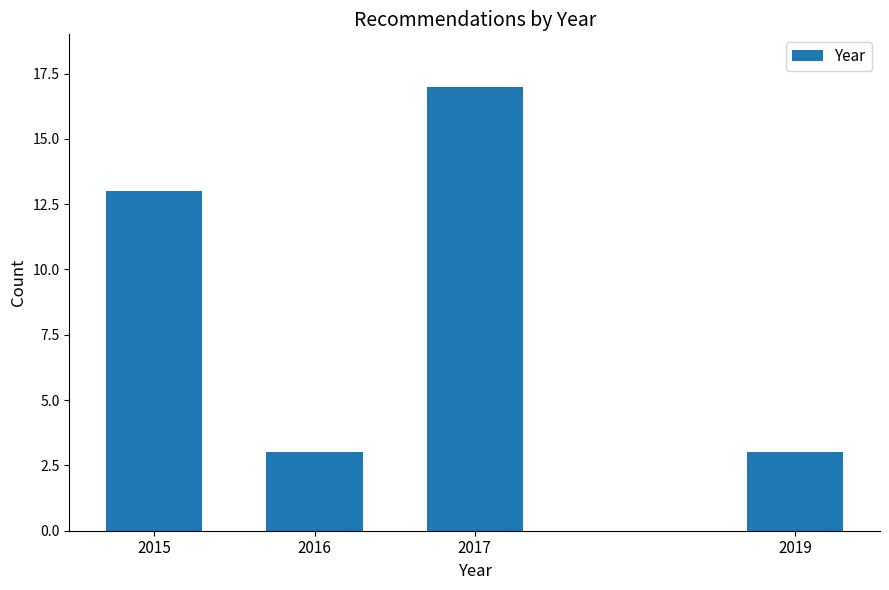

Reading left to right, transcribe all the data shown in this chart.

2015=13	2016=3	2017=17	2019=3